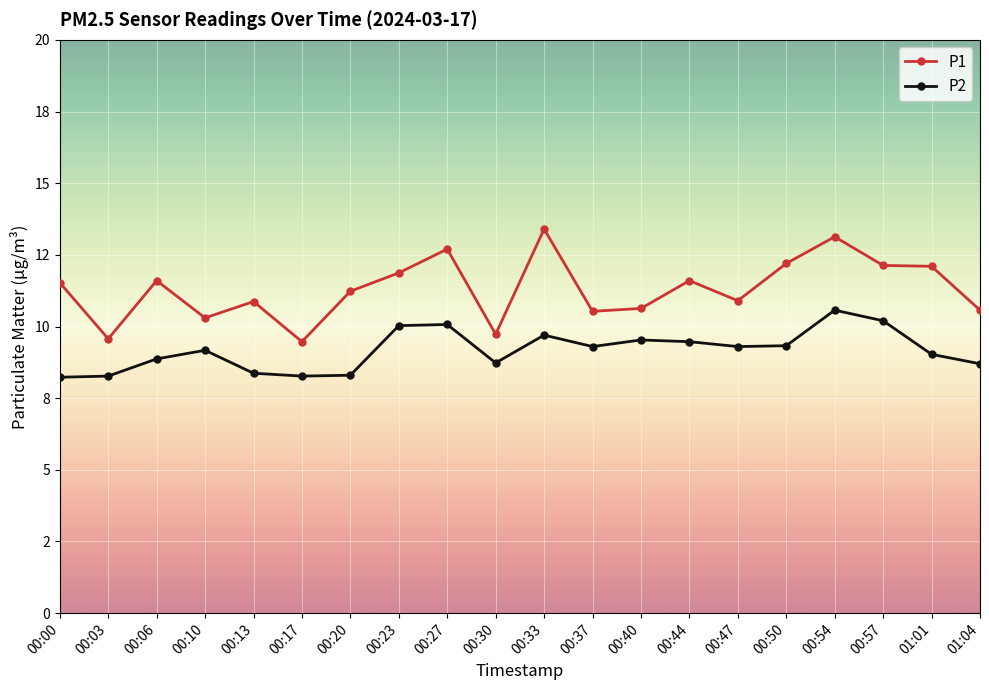

What are all the series names shown in the legend?

P1, P2